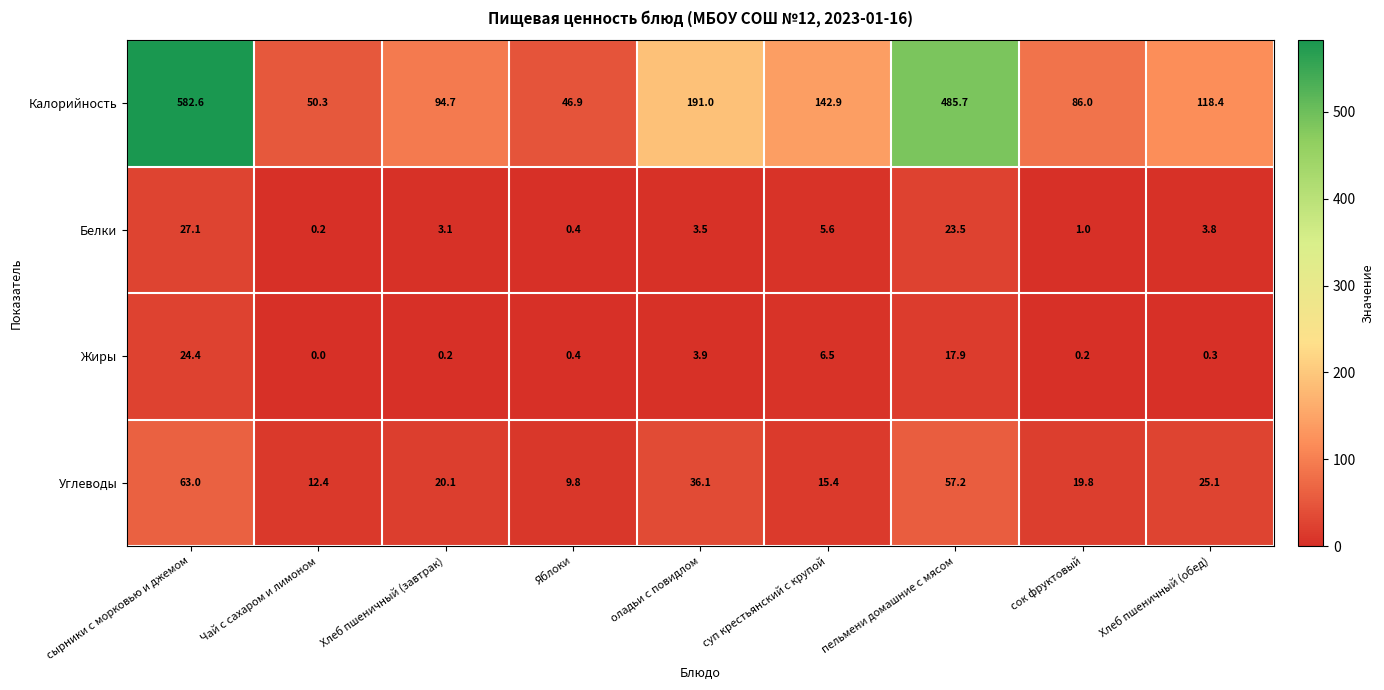

Rank the series at сок фруктовый from highest to lowest value.

Калорийность, Углеводы, Белки, Жиры